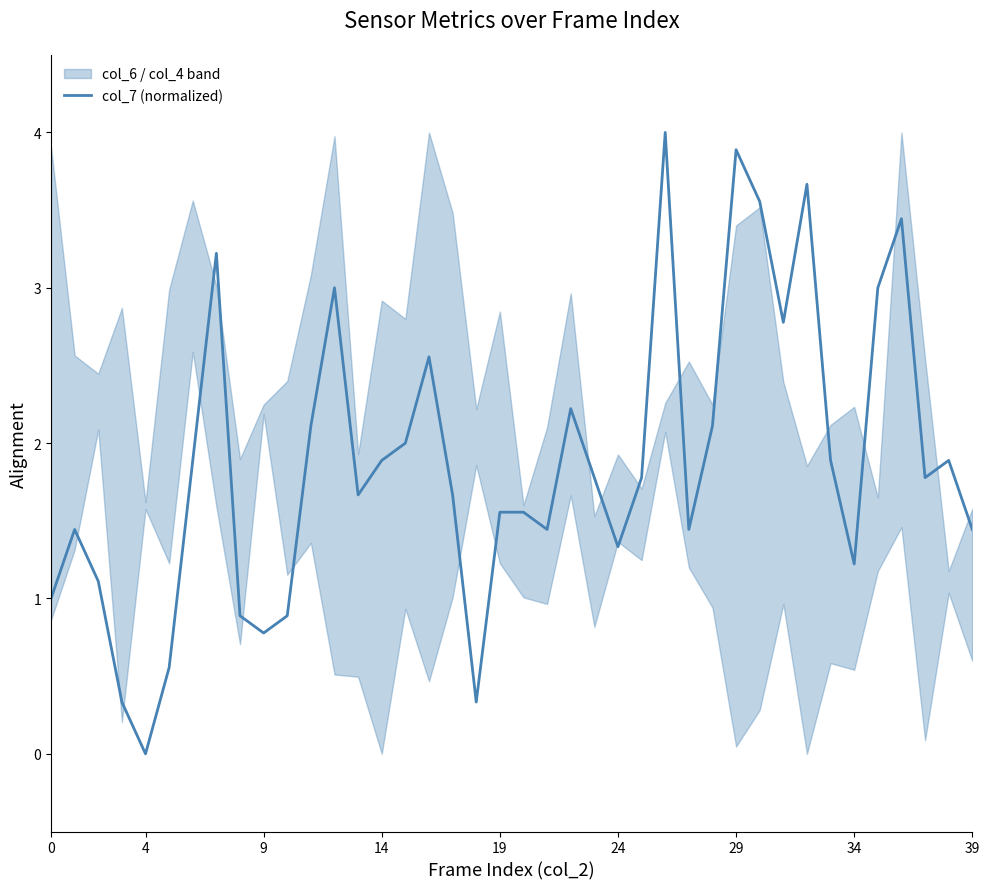

Reading right to left, what are all the values shown in this chart?

1.4	1.9	1.8	3.4	3.0	1.2	1.9	3.7	2.8	3.6	3.9	2.1	1.4	4.0	1.8	1.3	1.8	2.2	1.4	1.6	1.6	0.3	1.7	2.6	2.0	1.9	1.7	3.0	2.1	0.9	0.8	0.9	3.2	1.9	0.6	0.0	0.3	1.1	1.4	1.0